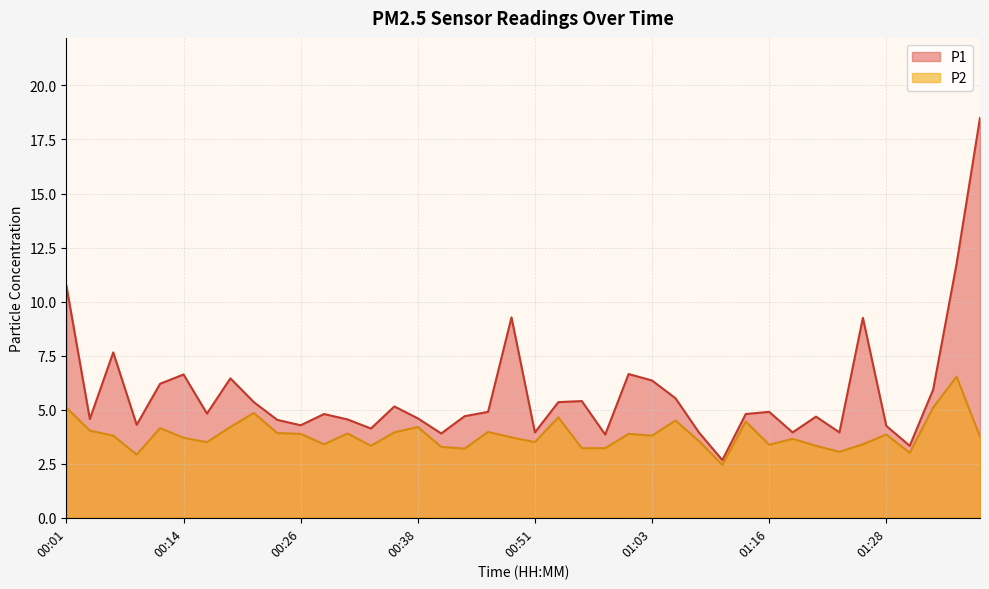

Where is P1 nearest to the value 10?

00:01